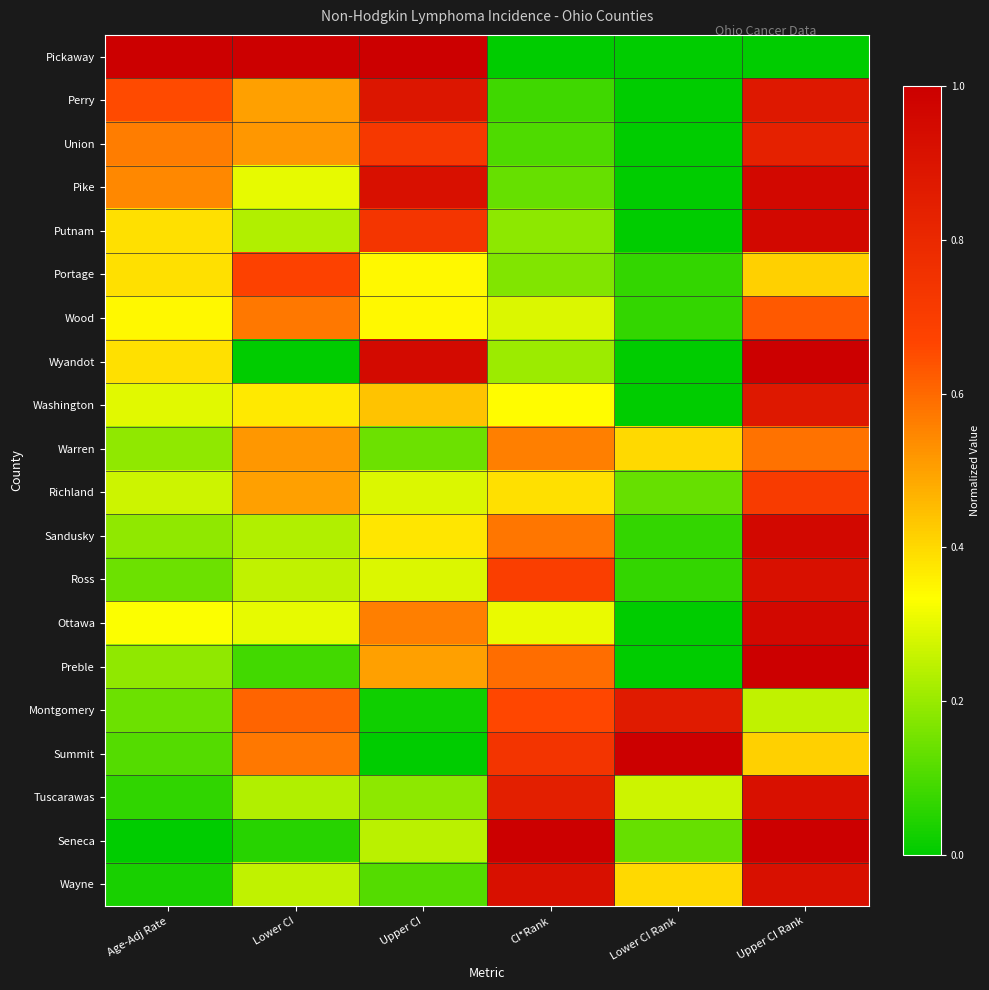

Reading left to right, list all the values displayed in this chart.

Pickaway: Age-Adj Rate=1.0	Lower CI=1.0	Upper CI=1.0	CI*Rank=0.0	Lower CI Rank=0.0	Upper CI Rank=0.0
Perry: Age-Adj Rate=0.7	Lower CI=0.5	Upper CI=0.9	CI*Rank=0.1	Lower CI Rank=0.0	Upper CI Rank=0.9
Union: Age-Adj Rate=0.6	Lower CI=0.5	Upper CI=0.7	CI*Rank=0.1	Lower CI Rank=0.0	Upper CI Rank=0.8
Pike: Age-Adj Rate=0.5	Lower CI=0.3	Upper CI=0.9	CI*Rank=0.1	Lower CI Rank=0.0	Upper CI Rank=1.0
Putnam: Age-Adj Rate=0.4	Lower CI=0.2	Upper CI=0.7	CI*Rank=0.2	Lower CI Rank=0.0	Upper CI Rank=1.0
Portage: Age-Adj Rate=0.4	Lower CI=0.7	Upper CI=0.3	CI*Rank=0.2	Lower CI Rank=0.1	Upper CI Rank=0.4
Wood: Age-Adj Rate=0.3	Lower CI=0.6	Upper CI=0.3	CI*Rank=0.3	Lower CI Rank=0.1	Upper CI Rank=0.6
Wyandot: Age-Adj Rate=0.4	Lower CI=0.0	Upper CI=0.9	CI*Rank=0.2	Lower CI Rank=0.0	Upper CI Rank=1.0
Washington: Age-Adj Rate=0.3	Lower CI=0.4	Upper CI=0.4	CI*Rank=0.3	Lower CI Rank=0.0	Upper CI Rank=0.9
Warren: Age-Adj Rate=0.2	Lower CI=0.5	Upper CI=0.1	CI*Rank=0.6	Lower CI Rank=0.4	Upper CI Rank=0.6
Richland: Age-Adj Rate=0.3	Lower CI=0.5	Upper CI=0.3	CI*Rank=0.4	Lower CI Rank=0.1	Upper CI Rank=0.7
Sandusky: Age-Adj Rate=0.2	Lower CI=0.2	Upper CI=0.4	CI*Rank=0.6	Lower CI Rank=0.1	Upper CI Rank=1.0
Ross: Age-Adj Rate=0.1	Lower CI=0.3	Upper CI=0.3	CI*Rank=0.7	Lower CI Rank=0.1	Upper CI Rank=0.9
Ottawa: Age-Adj Rate=0.3	Lower CI=0.3	Upper CI=0.6	CI*Rank=0.3	Lower CI Rank=0.0	Upper CI Rank=1.0
Preble: Age-Adj Rate=0.2	Lower CI=0.1	Upper CI=0.5	CI*Rank=0.6	Lower CI Rank=0.0	Upper CI Rank=1.0
Montgomery: Age-Adj Rate=0.1	Lower CI=0.6	Upper CI=0.0	CI*Rank=0.7	Lower CI Rank=0.9	Upper CI Rank=0.2
Summit: Age-Adj Rate=0.1	Lower CI=0.6	Upper CI=0.0	CI*Rank=0.7	Lower CI Rank=1.0	Upper CI Rank=0.4
Tuscarawas: Age-Adj Rate=0.1	Lower CI=0.2	Upper CI=0.2	CI*Rank=0.8	Lower CI Rank=0.3	Upper CI Rank=0.9
Seneca: Age-Adj Rate=0.0	Lower CI=0.1	Upper CI=0.2	CI*Rank=1.0	Lower CI Rank=0.1	Upper CI Rank=1.0
Wayne: Age-Adj Rate=0.0	Lower CI=0.3	Upper CI=0.1	CI*Rank=0.9	Lower CI Rank=0.4	Upper CI Rank=0.9